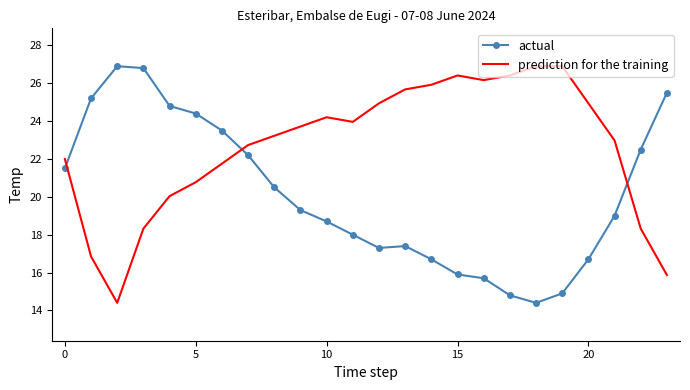

What is the average value of the prediction for the training series?

22.6